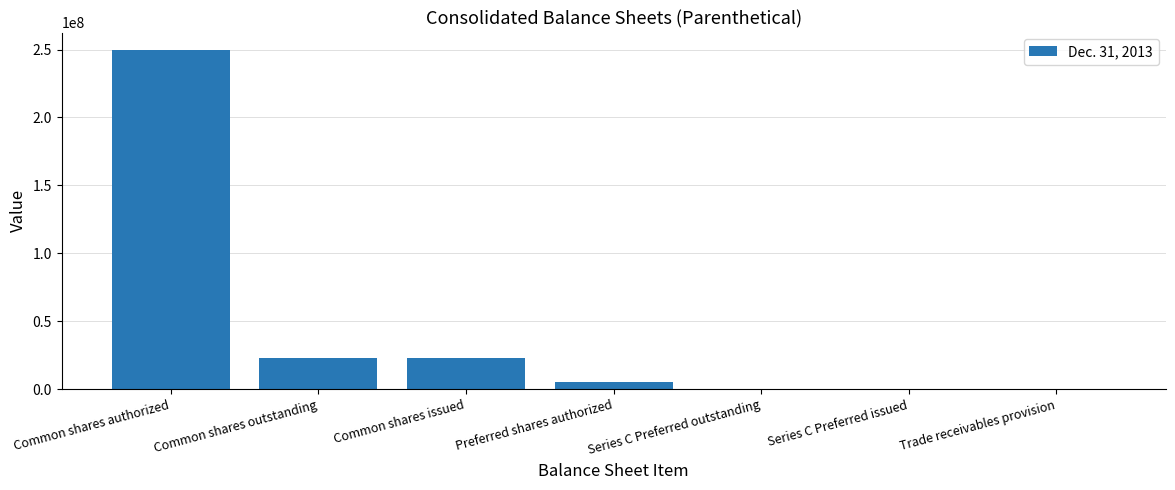

What is the greatest value displayed?

250000000